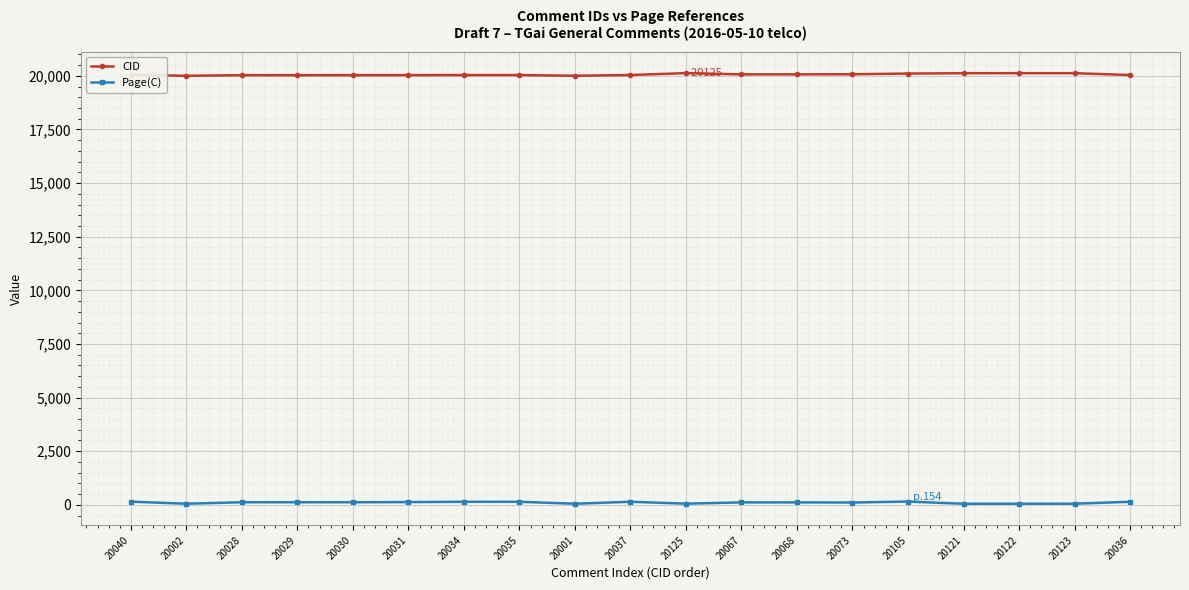

True or false: CID and Page(C) intersect in this chart.

False